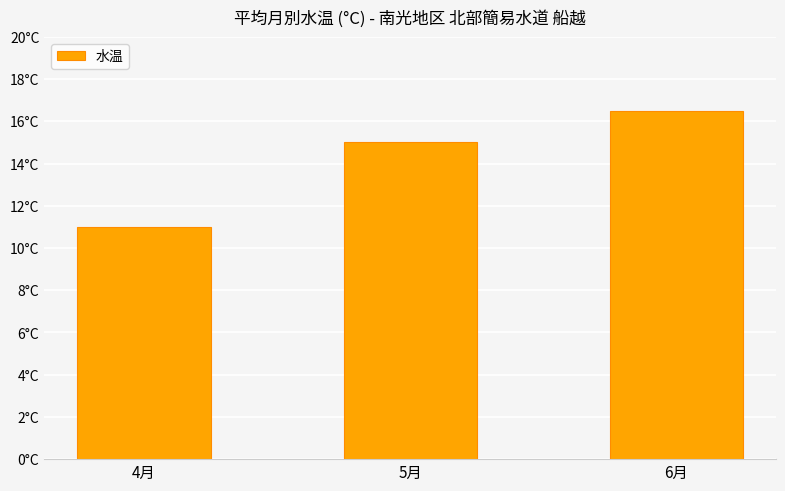

Reading left to right, list all the values displayed in this chart.

4月=11.0	5月=15.0	6月=16.5